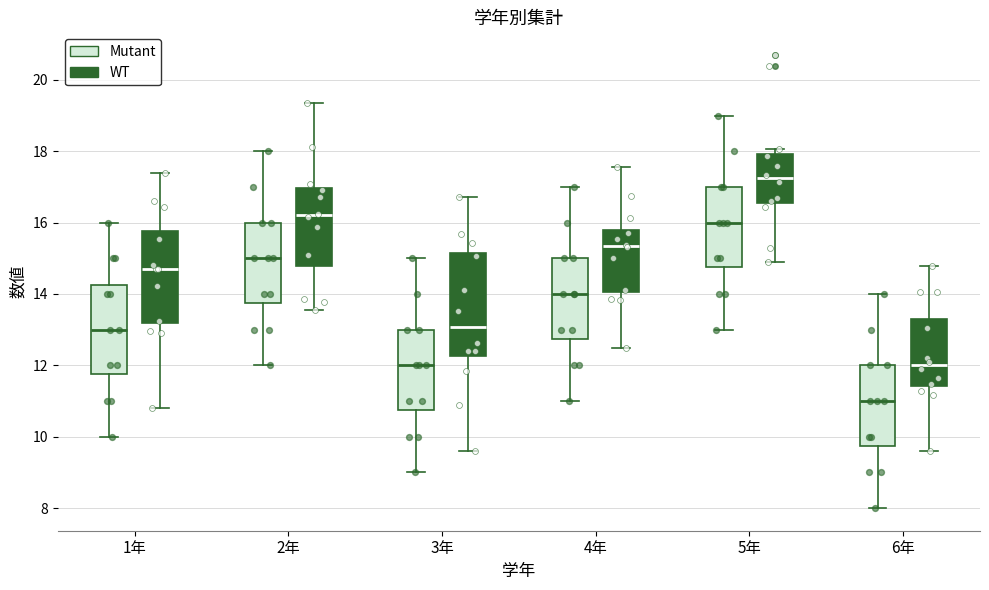

Comparing the boxes themselves (not the whiskers), which one is the tallest?

3年 (WT)